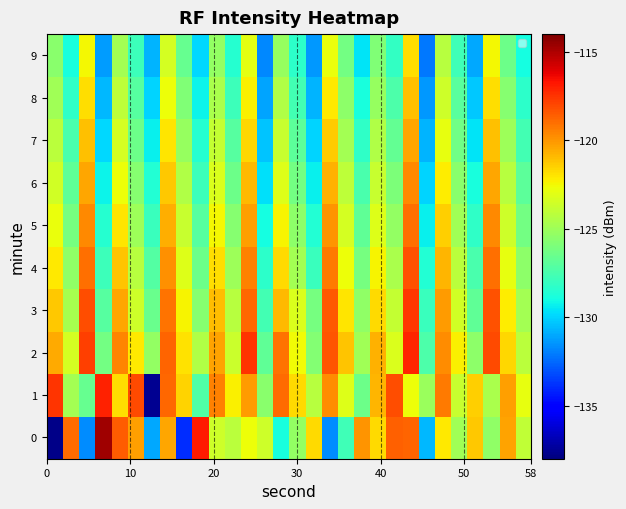

Which series has the largest total across all categories?

2